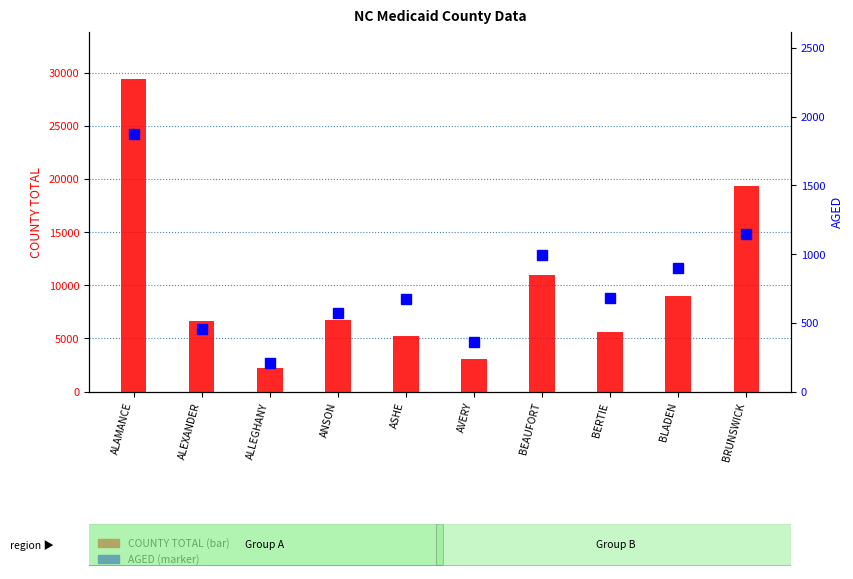

What position from the right is ALLEGHANY?

8